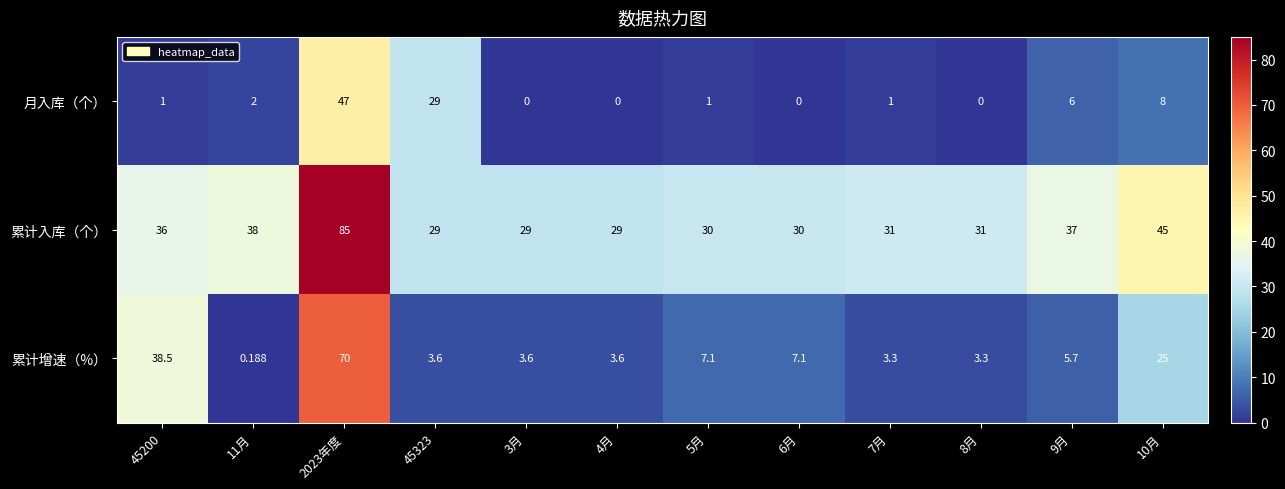

Rank the series at 9月 from highest to lowest value.

累计入库（个）, 月入库（个）, 累计增速（%）